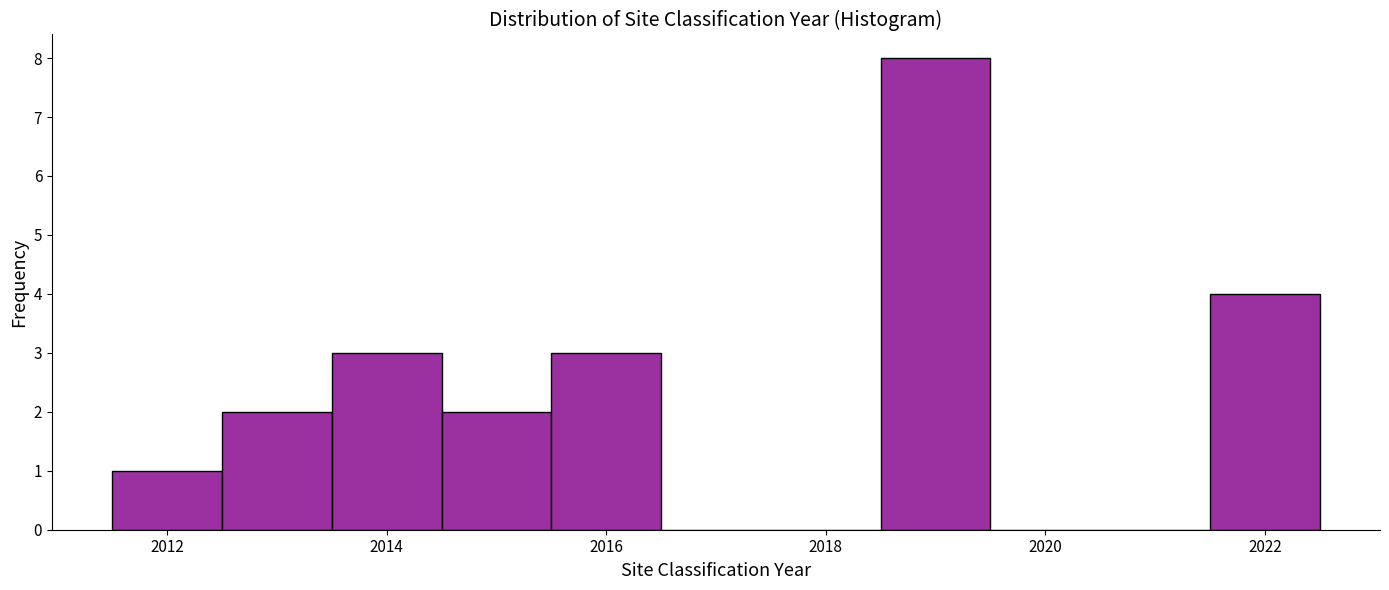

How tall is the bar that spans 2015.5 to 2016.5 on the x-axis? Neither the bar edges nor the heights are printed on the chart, so give them approximately, as read against the axes.

3